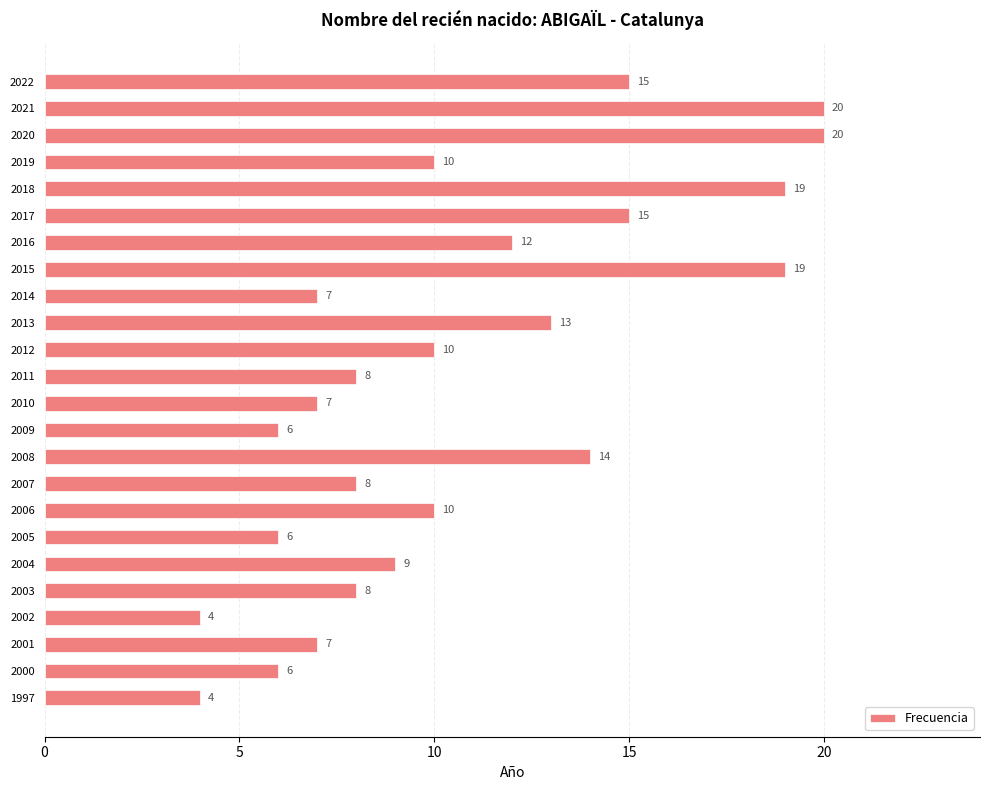

Between 2013 and 2003, which is larger?

2013